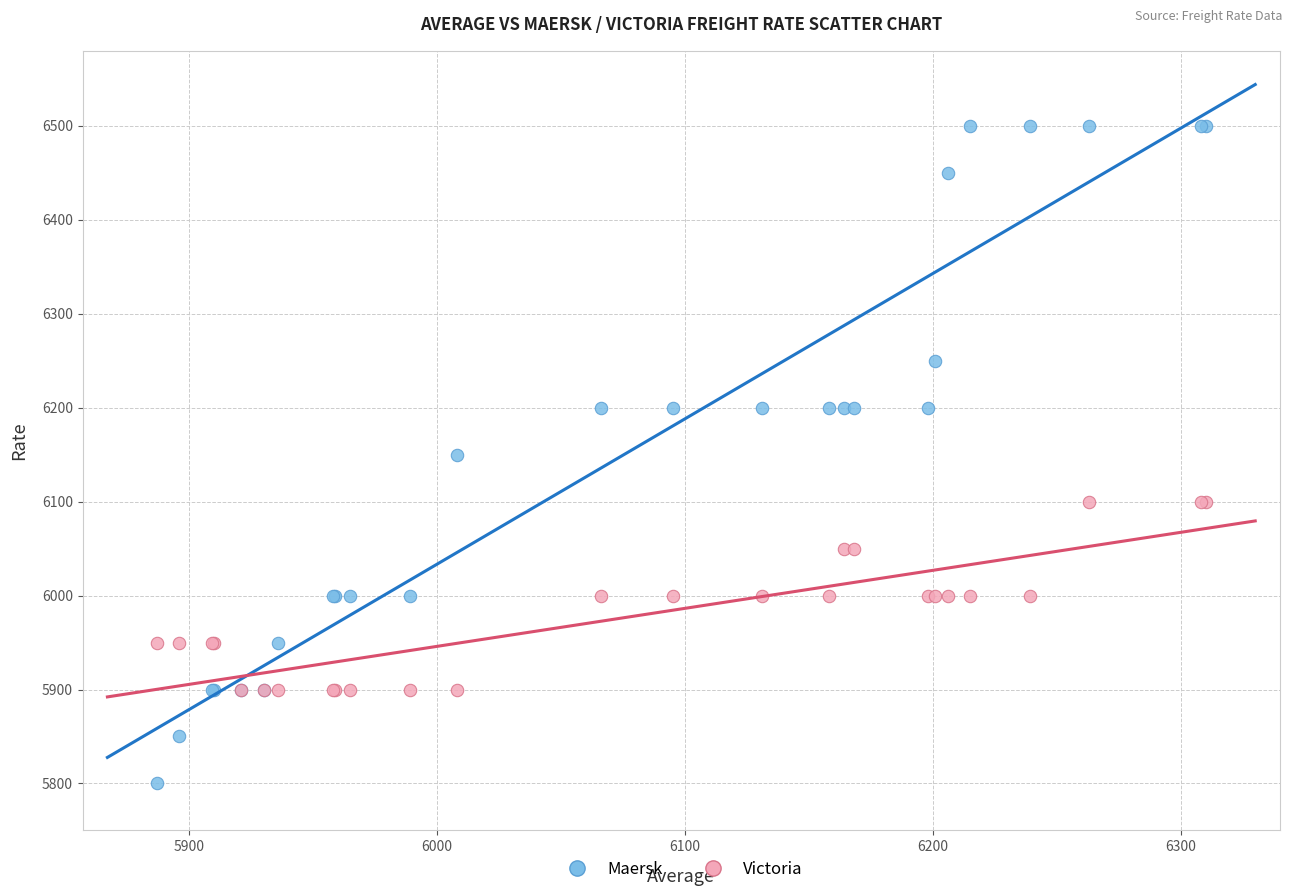

What are all the series names shown in the legend?

Maersk, Victoria